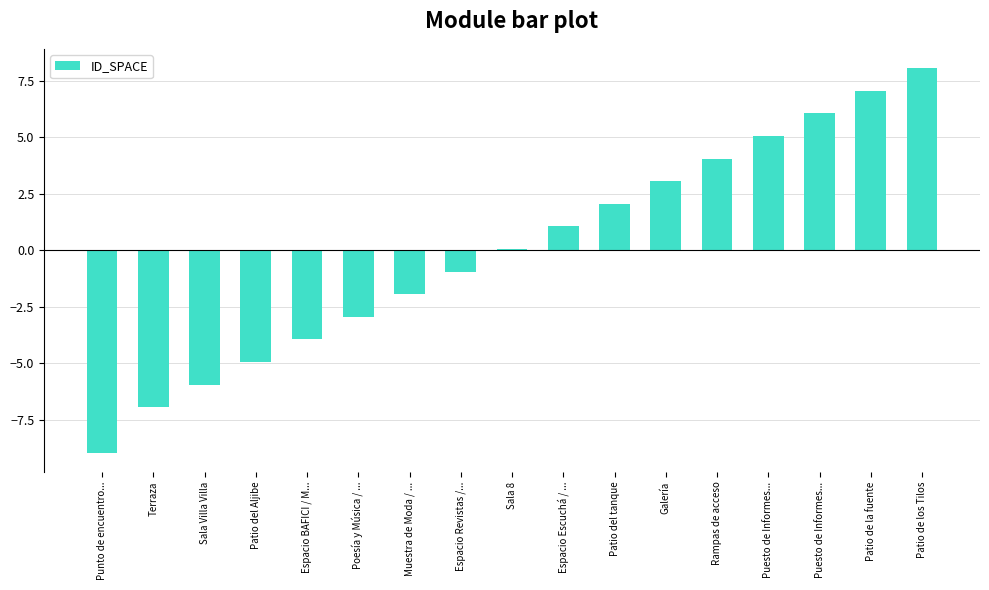

Are the bars horizontal?

No